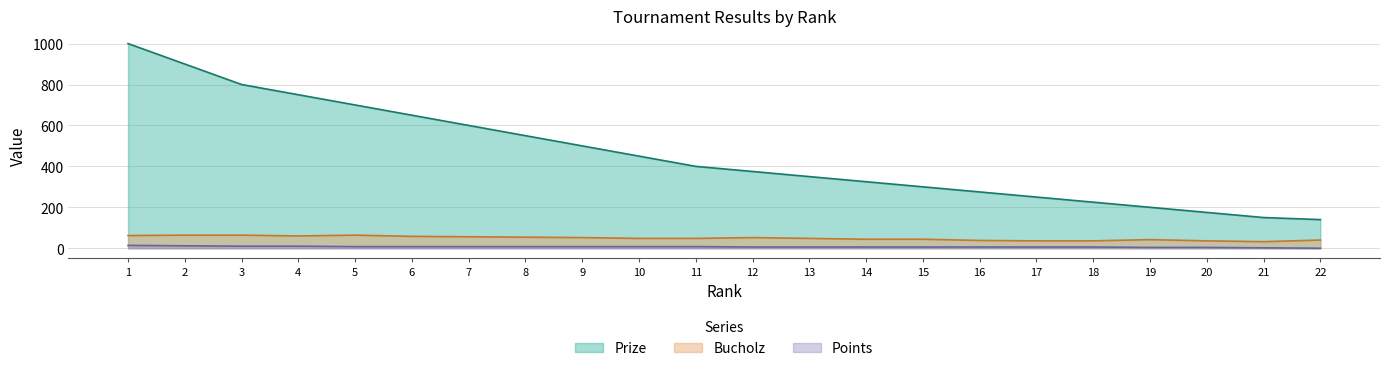

What is the sum of the Points values at 15 and 1?

20